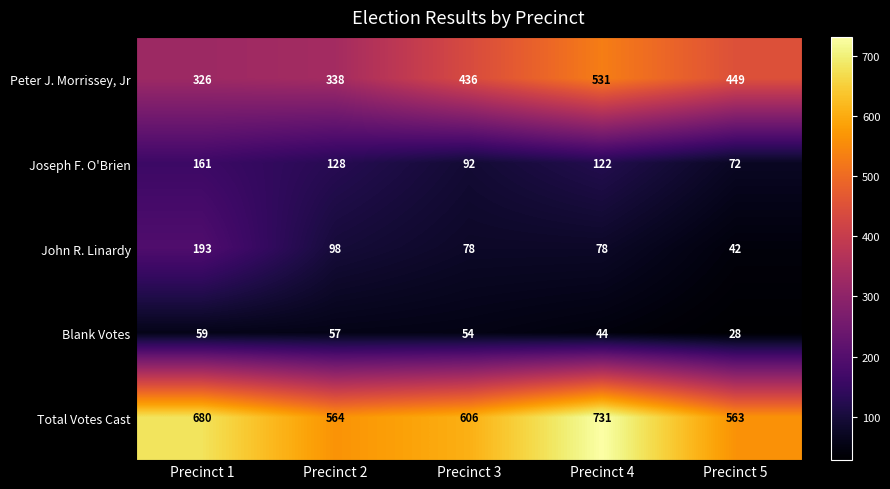

Which series changed the most between Precinct 4 and Precinct 5?

Total Votes Cast